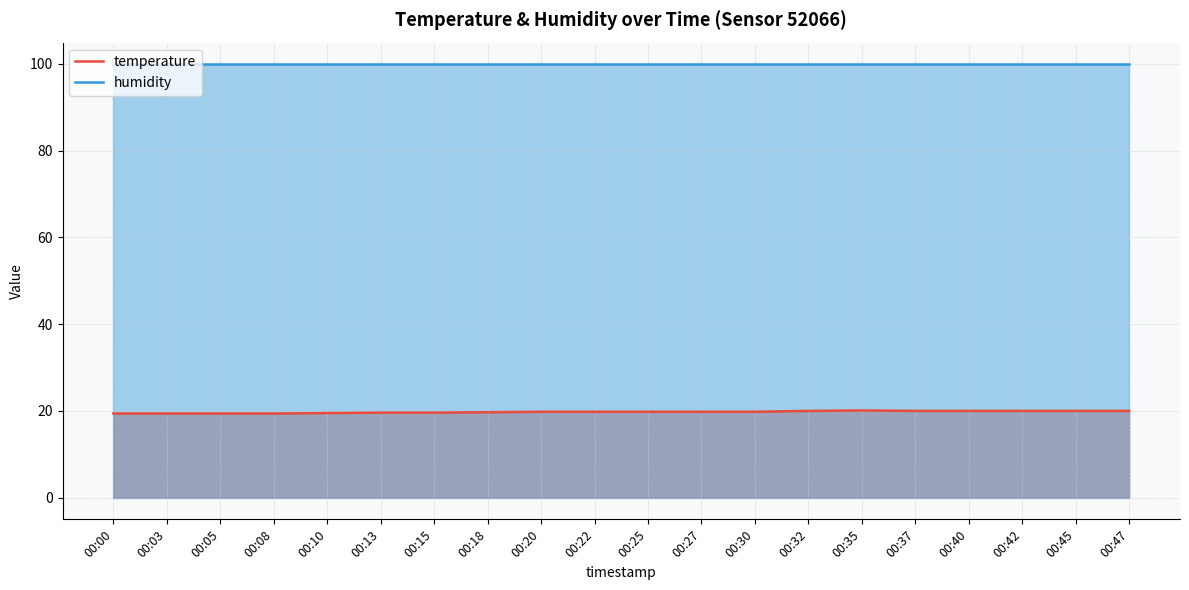

True or false: humidity and temperature cross at least once.

False